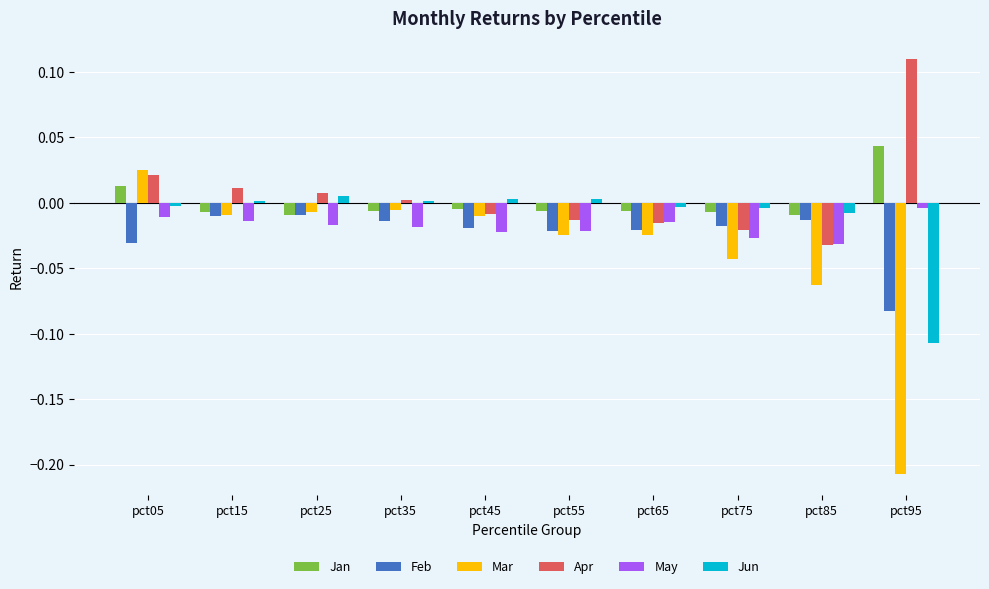

How many data points in Apr are above 0?

5